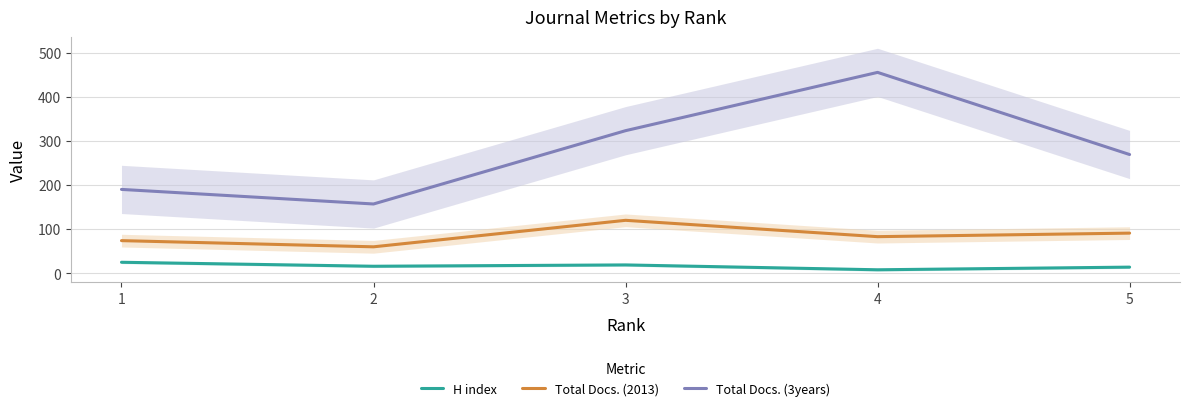

At how many categories does at least one series exceed 275?

2